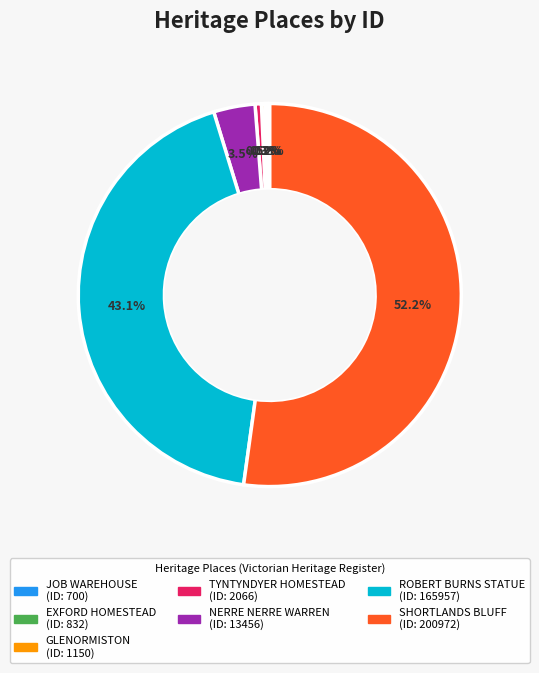

How much of the chart is everything except TYNTYNDYER HOMESTEAD?

99.5%